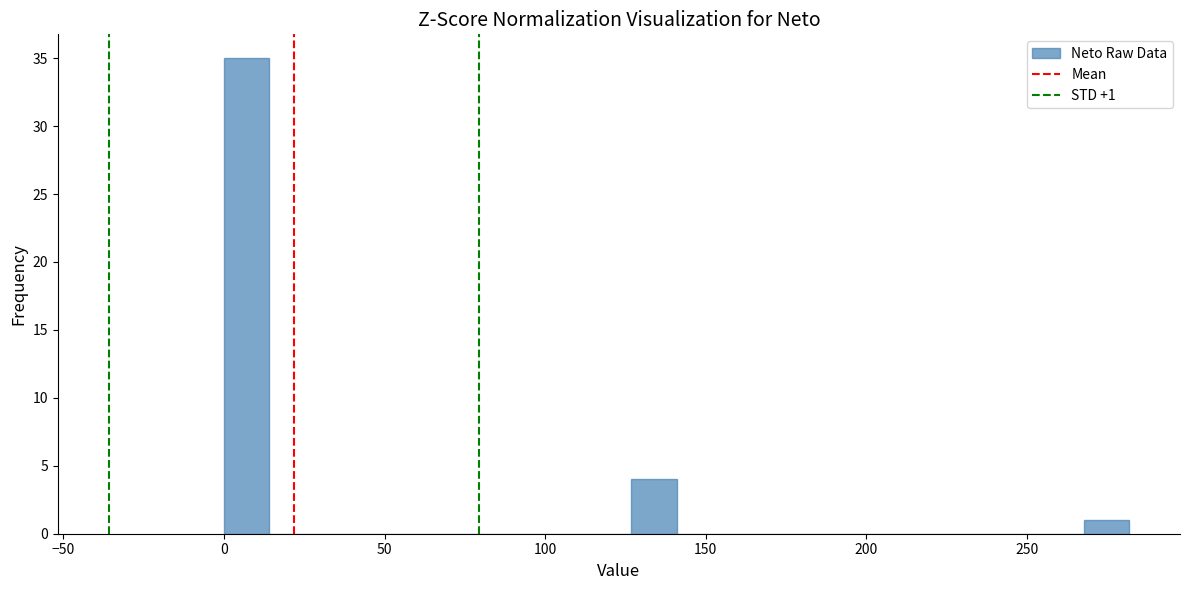

Around what value on the x-axis is the tallest bar? Give the approximate position of its centre, as read against the axis.

5